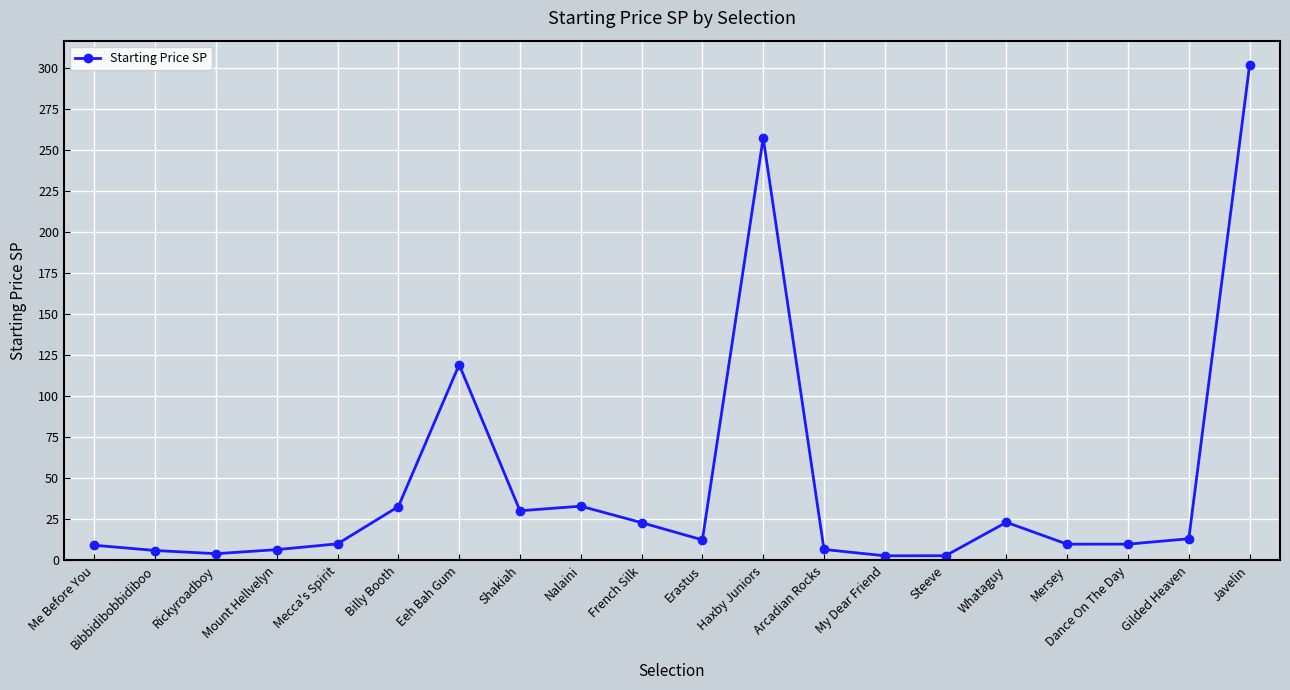

At which label is the value closest to 152?

Eeh Bah Gum